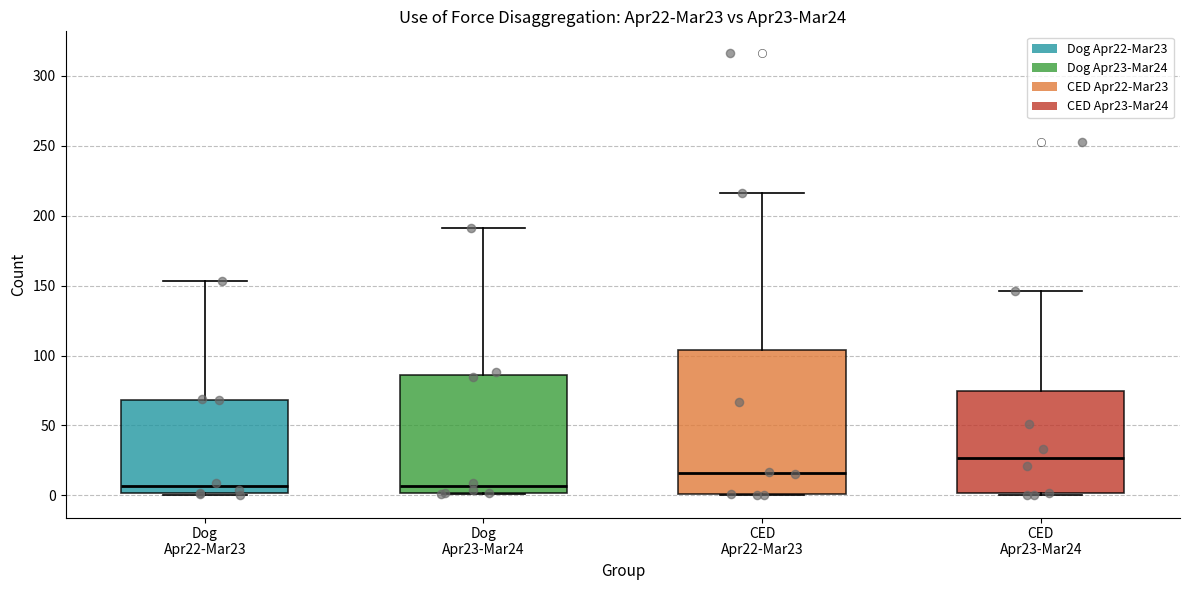

Which box is the tallest, from its lower edge to its upper edge?

CED Apr22-Mar23